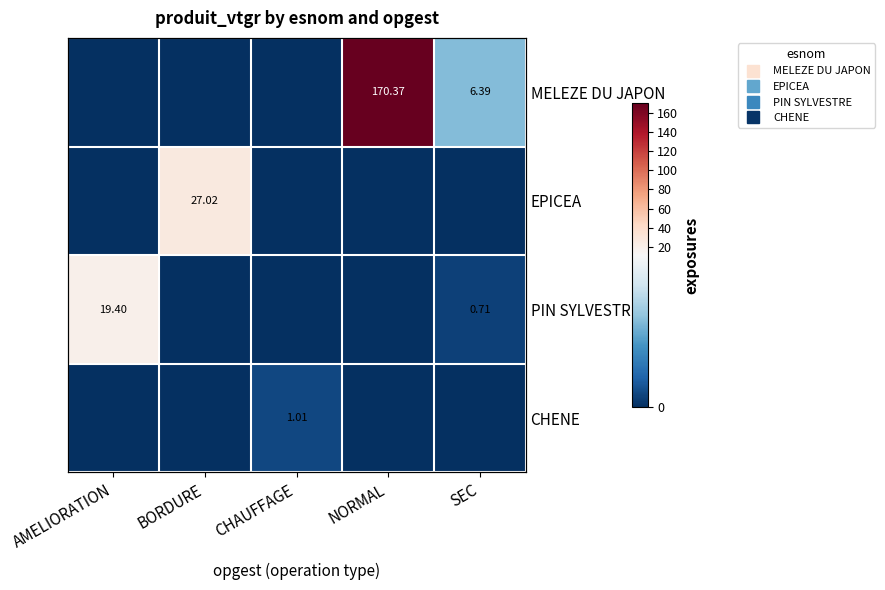

What is the sum of all MELEZE DU JAPON values?

176.8